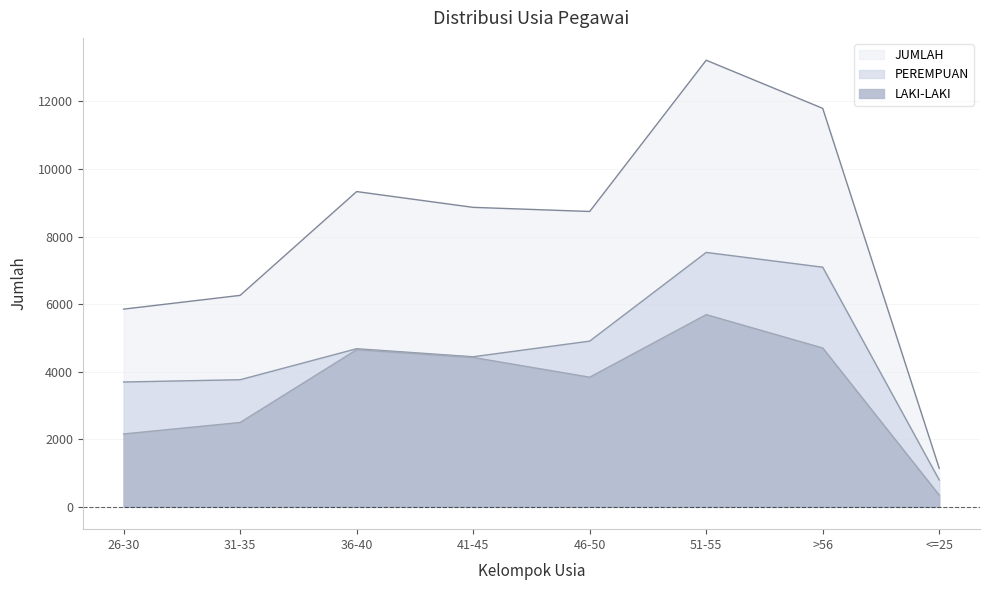

Reading right to left, what are all the values shown in this chart?

LAKI-LAKI: 347	4701	5689	3837	4422	4651	2497	2157
PEREMPUAN: 795	7093	7530	4905	4442	4680	3762	3695
JUMLAH: 1142	11794	13219	8742	8864	9331	6259	5852